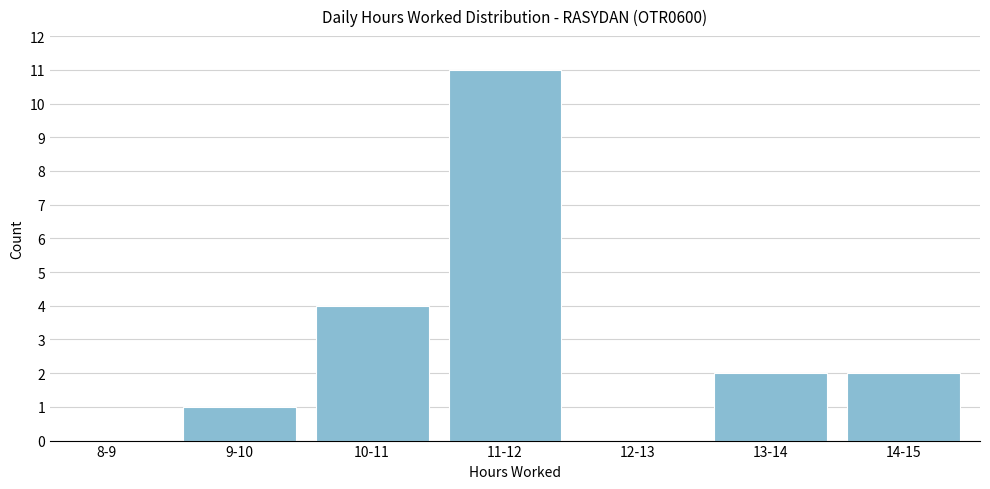

Reading left to right, list all the values displayed in this chart.

8-9=0	9-10=1	10-11=4	11-12=11	12-13=0	13-14=2	14-15=2